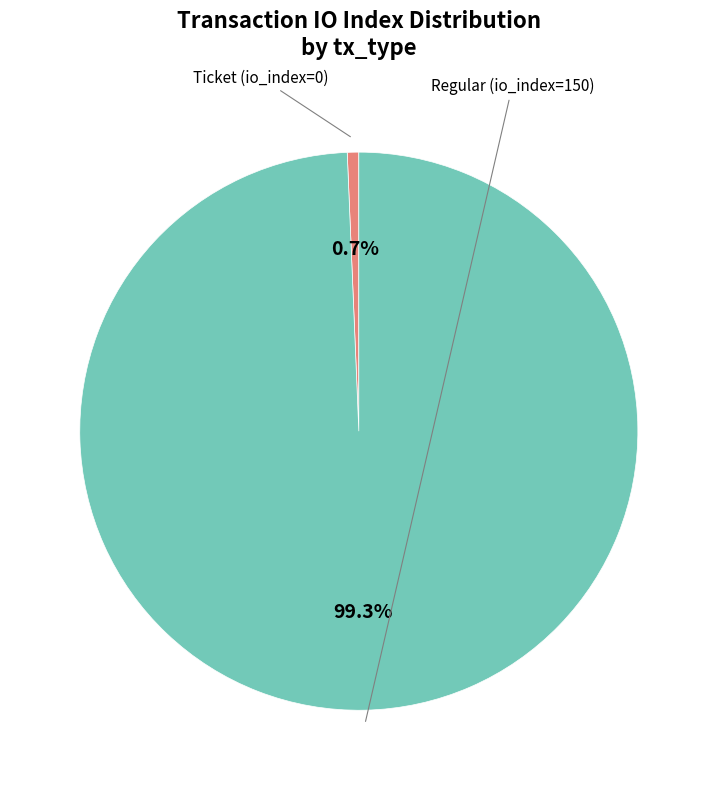

Is there any slice that represents more than half of the pie?

Yes